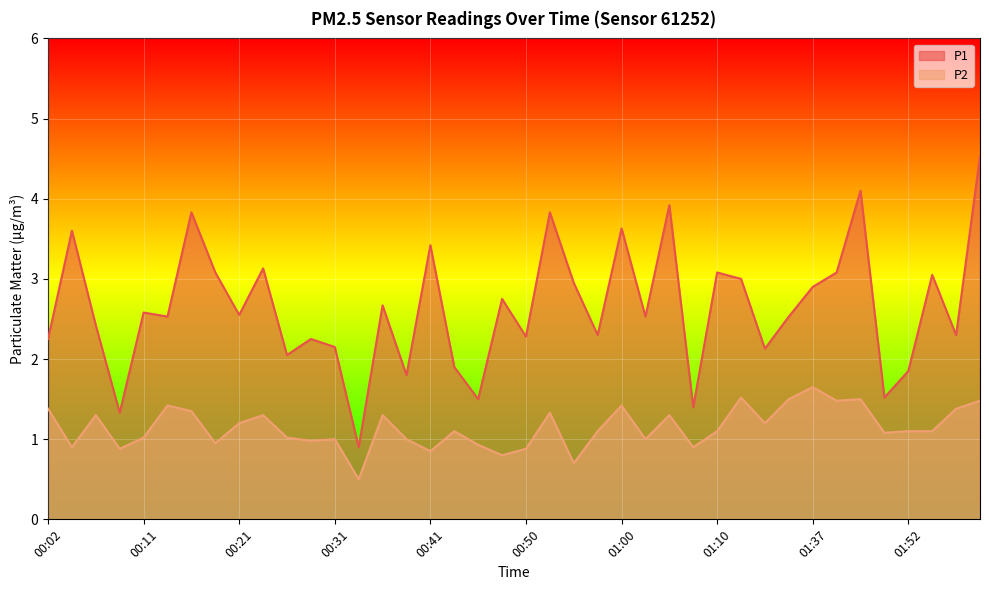

At which label does P2 reach its minimum?

00:33